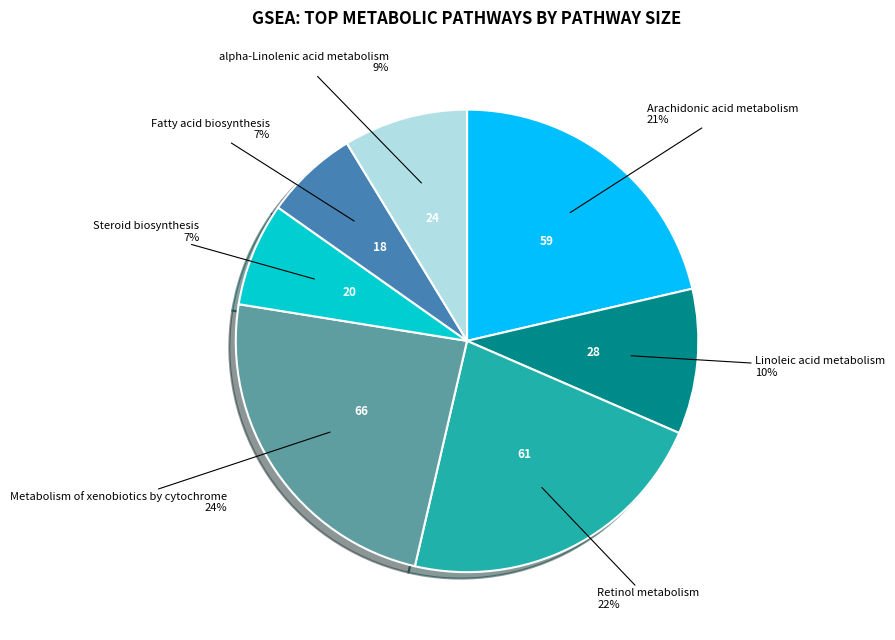

To the nearest percent, what percentage of the pie is Retinol metabolism?

22%